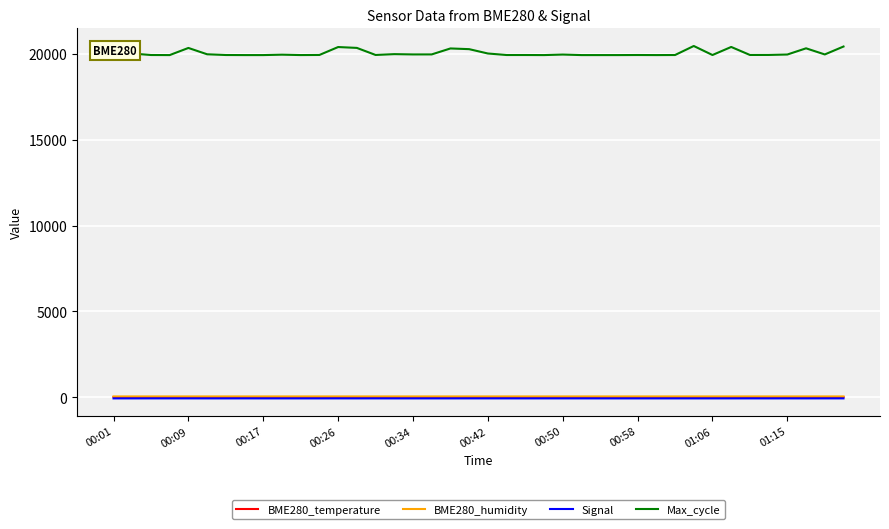

True or false: Signal and BME280_temperature intersect in this chart.

False